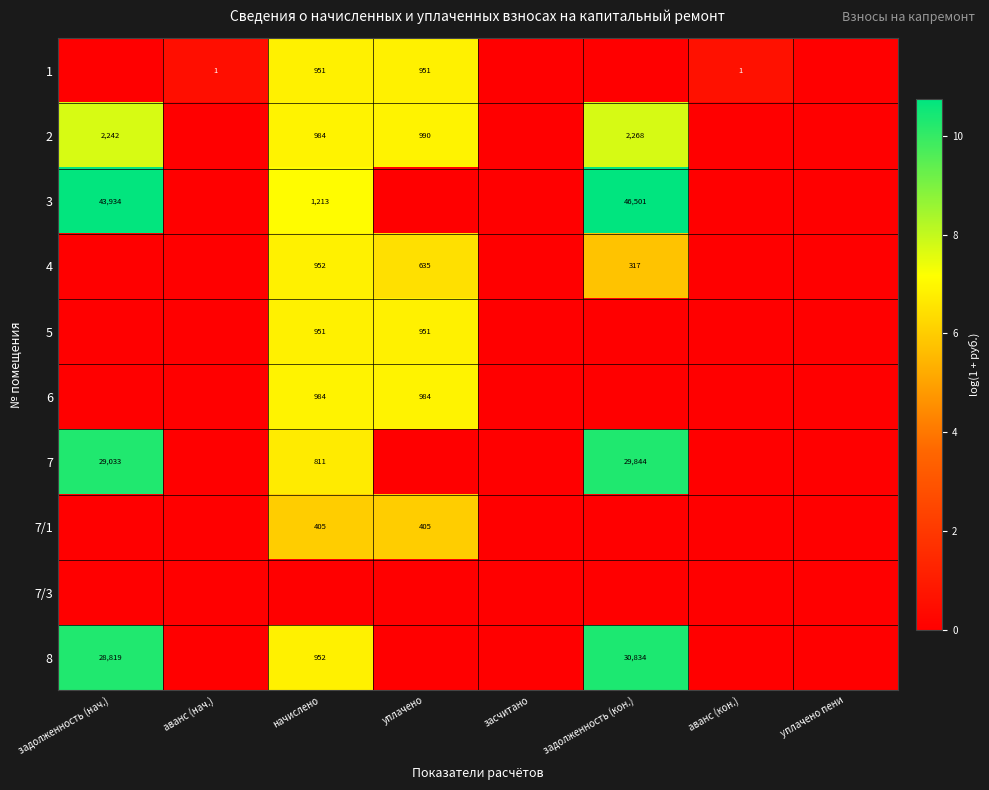

Is it true that 4 equals 317 at задолженность (кон.)?

True